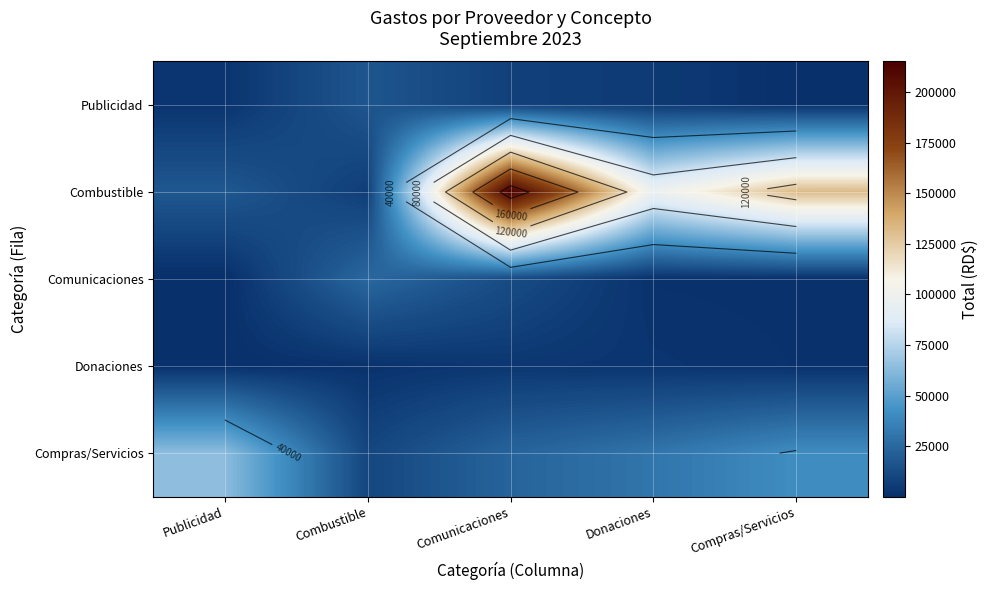

Which series changed the most between Combustible and Donaciones?

Combustible